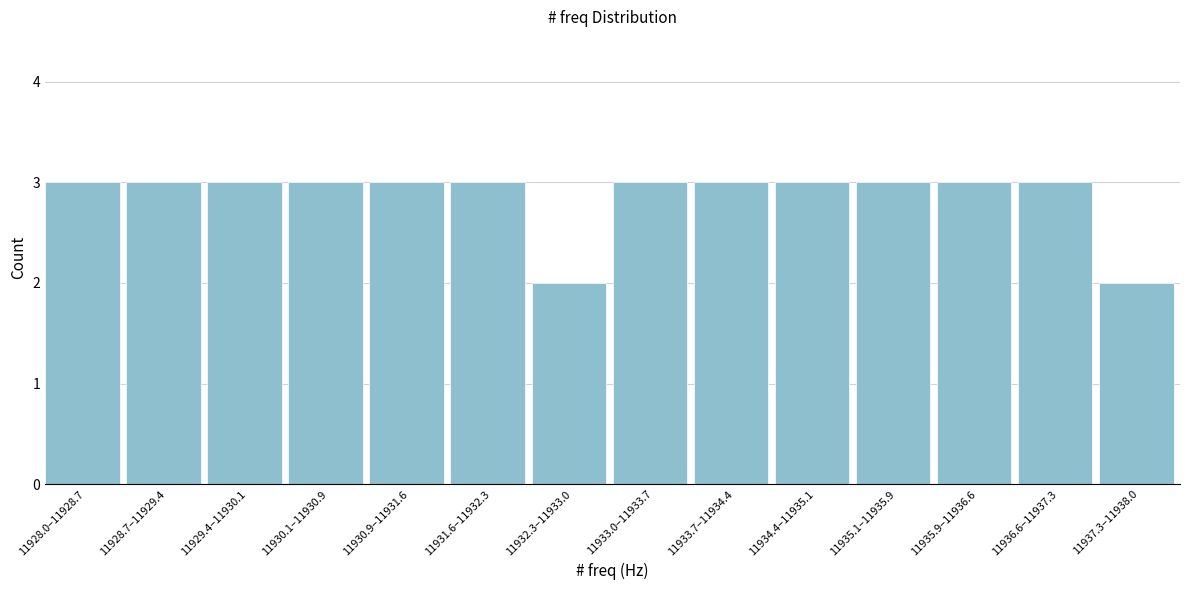

Reading left to right, list all the values displayed in this chart.

11928.0–11928.7=3	11928.7–11929.4=3	11929.4–11930.1=3	11930.1–11930.9=3	11930.9–11931.6=3	11931.6–11932.3=3	11932.3–11933.0=2	11933.0–11933.7=3	11933.7–11934.4=3	11934.4–11935.1=3	11935.1–11935.9=3	11935.9–11936.6=3	11936.6–11937.3=3	11937.3–11938.0=2